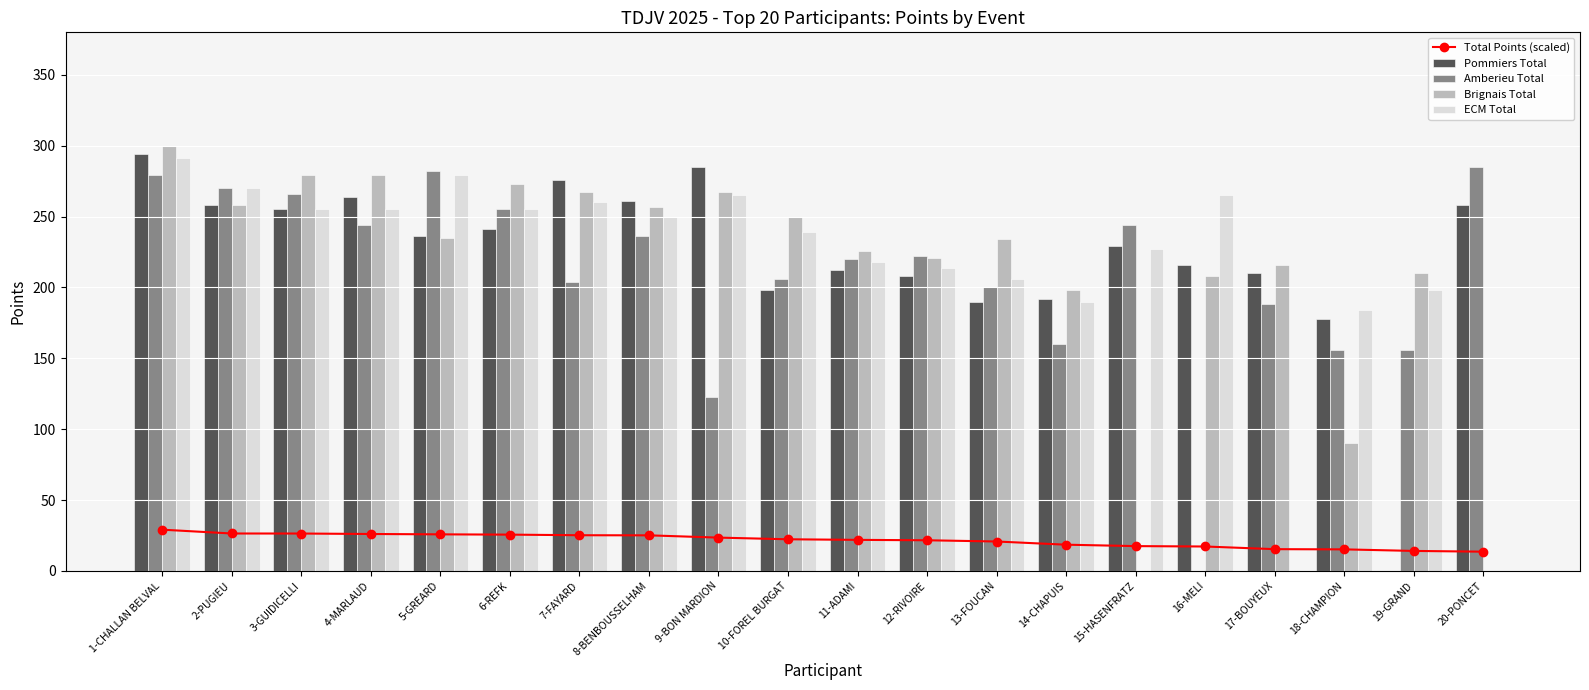

Reading left to right, list all the values displayed in this chart.

Total Points (scaled): 1-CHALLAN BELVAL=29.1	2-PUGIEU=26.4	3-GUIDICELLI=26.4	4-MARLAUD=26.1	5-GREARD=25.8	6-REFK=25.6	7-FAYARD=25.2	8-BENBOUSSELHAM=25.1	9-BON MARDION=23.5	10-FOREL BURGAT=22.3	11-ADAMI=21.9	12-RIVOIRE=21.6	13-FOUCAN=20.8	14-CHAPUIS=18.5	15-HASENFRATZ=17.5	16-MELI=17.2	17-BOUYEUX=15.3	18-CHAMPION=15.2	19-GRAND=14.1	20-PONCET=13.6
Pommiers Total: 1-CHALLAN BELVAL=294.0	2-PUGIEU=258.0	3-GUIDICELLI=255.0	4-MARLAUD=264.0	5-GREARD=236.0	6-REFK=241.0	7-FAYARD=276.0	8-BENBOUSSELHAM=261.0	9-BON MARDION=285.0	10-FOREL BURGAT=198.0	11-ADAMI=212.0	12-RIVOIRE=208.0	13-FOUCAN=190.0	14-CHAPUIS=192.0	15-HASENFRATZ=229.0	16-MELI=216.0	17-BOUYEUX=210.0	18-CHAMPION=178.0	19-GRAND=0.0	20-PONCET=258.0
Amberieu Total: 1-CHALLAN BELVAL=279.0	2-PUGIEU=270.0	3-GUIDICELLI=266.0	4-MARLAUD=244.0	5-GREARD=282.0	6-REFK=255.0	7-FAYARD=204.0	8-BENBOUSSELHAM=236.0	9-BON MARDION=123.0	10-FOREL BURGAT=206.0	11-ADAMI=220.0	12-RIVOIRE=222.0	13-FOUCAN=200.0	14-CHAPUIS=160.0	15-HASENFRATZ=244.0	16-MELI=0.0	17-BOUYEUX=188.0	18-CHAMPION=156.0	19-GRAND=156.0	20-PONCET=285.0
Brignais Total: 1-CHALLAN BELVAL=300.0	2-PUGIEU=258.0	3-GUIDICELLI=279.0	4-MARLAUD=279.0	5-GREARD=235.0	6-REFK=273.0	7-FAYARD=267.0	8-BENBOUSSELHAM=257.0	9-BON MARDION=267.0	10-FOREL BURGAT=250.0	11-ADAMI=226.0	12-RIVOIRE=221.0	13-FOUCAN=234.0	14-CHAPUIS=198.0	15-HASENFRATZ=0.0	16-MELI=208.0	17-BOUYEUX=216.0	18-CHAMPION=90.0	19-GRAND=210.0	20-PONCET=0.0
ECM Total: 1-CHALLAN BELVAL=291.0	2-PUGIEU=270.0	3-GUIDICELLI=255.0	4-MARLAUD=255.0	5-GREARD=279.0	6-REFK=255.0	7-FAYARD=260.0	8-BENBOUSSELHAM=250.0	9-BON MARDION=265.0	10-FOREL BURGAT=239.0	11-ADAMI=218.0	12-RIVOIRE=214.0	13-FOUCAN=206.0	14-CHAPUIS=190.0	15-HASENFRATZ=227.0	16-MELI=265.0	17-BOUYEUX=0.0	18-CHAMPION=184.0	19-GRAND=198.0	20-PONCET=0.0